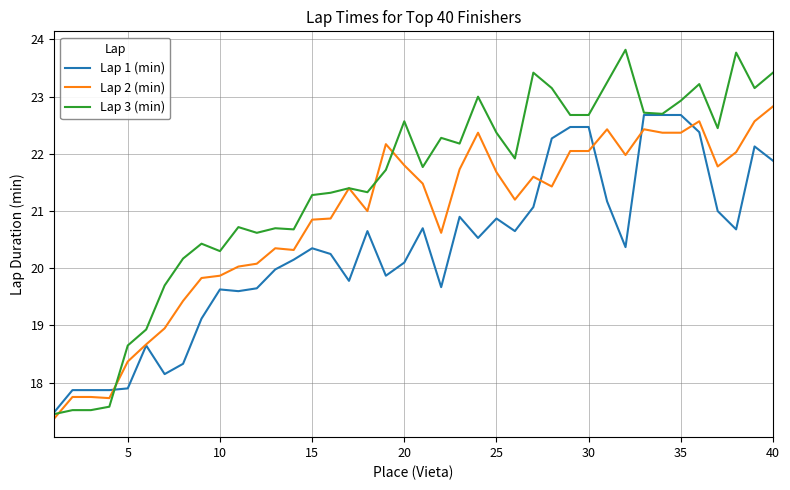

What is the smallest value displayed?

17.4